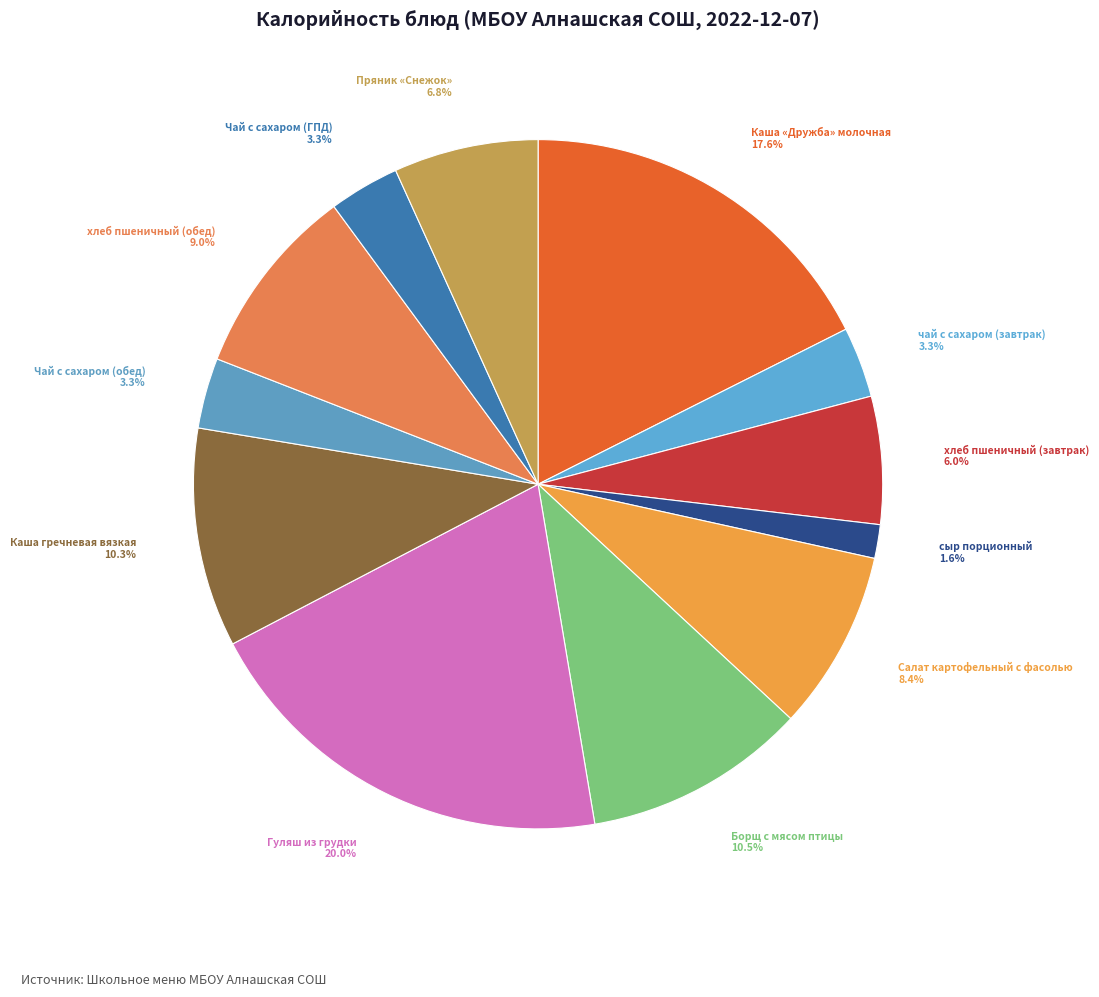

How many segments does this pie chart have?

12